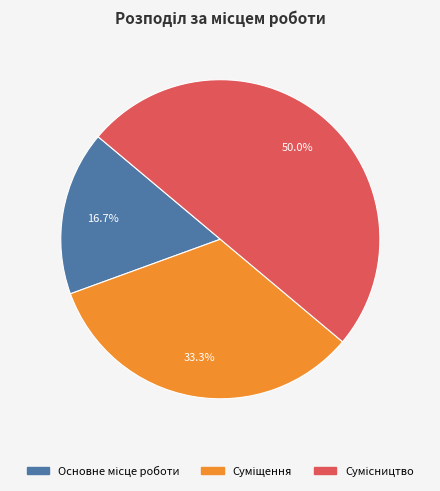

How many segments does this pie chart have?

3